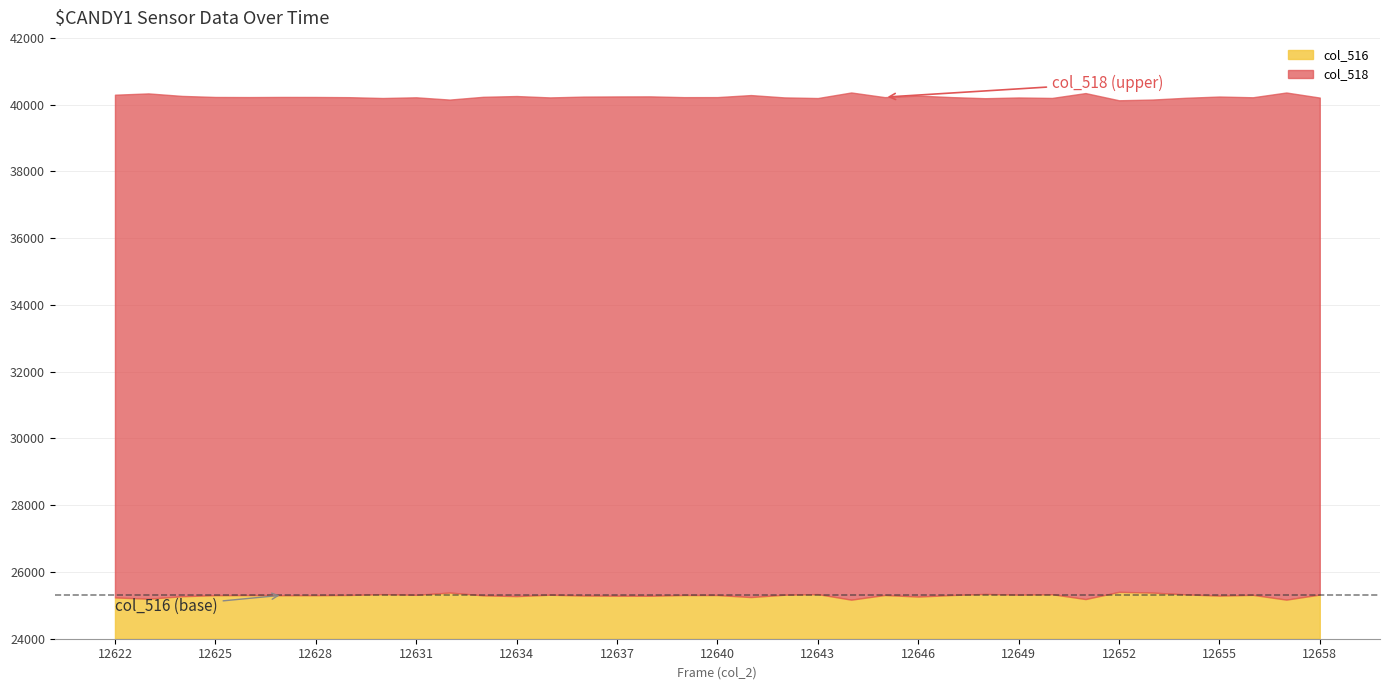

How many data points in col_518 are above 40226?

18